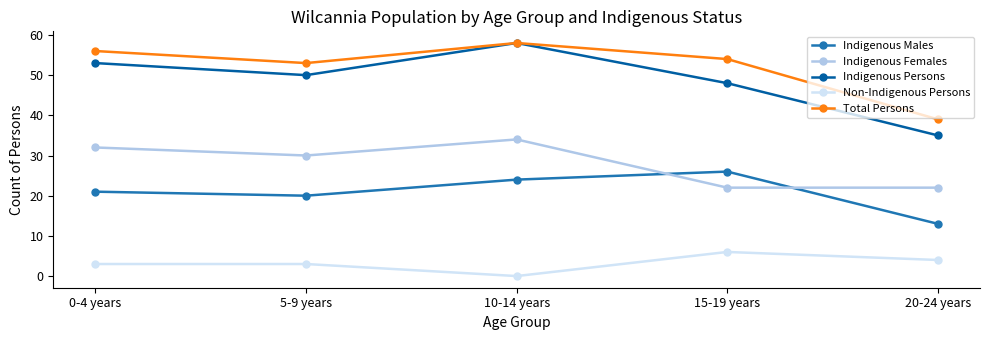

What is the difference between the Total Persons values at 0-4 years and 20-24 years?

17